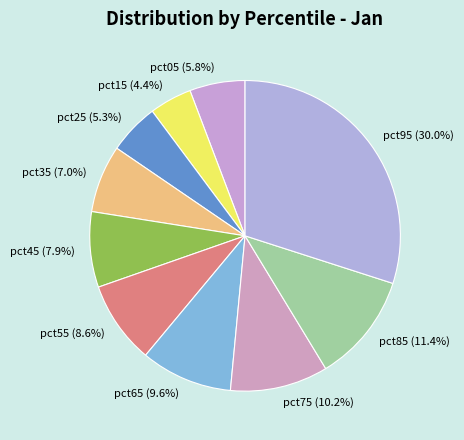

Count the number of slices in the pie.

10